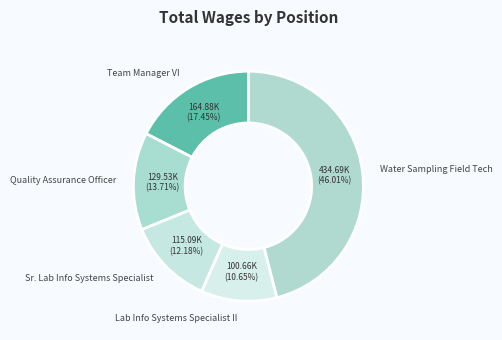

Does Water Sampling Field Tech account for over 50% of the chart?

No